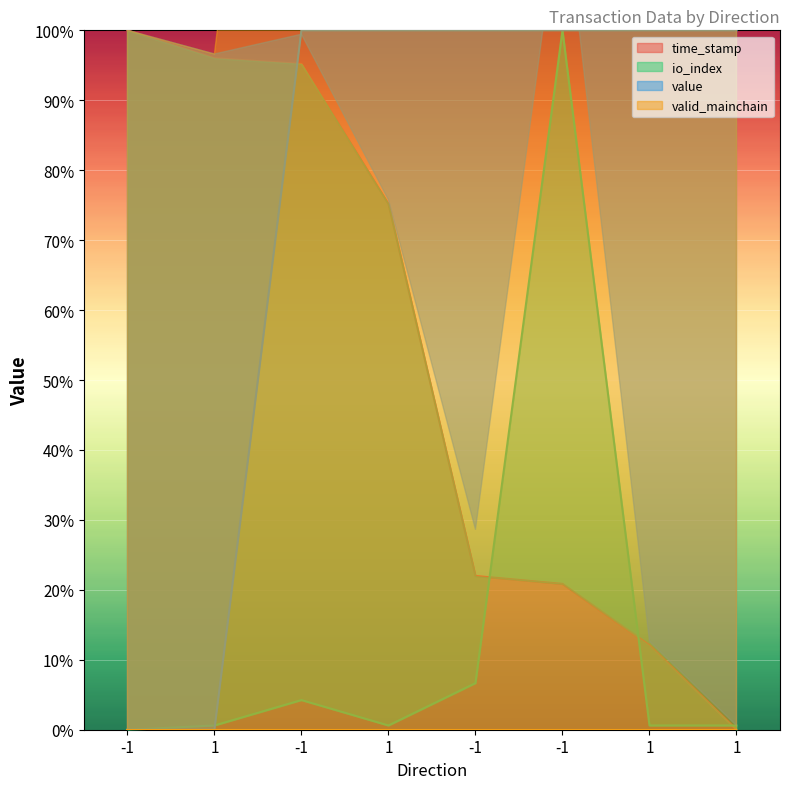

True or false: io_index has more than 0 interior local peaks.

True